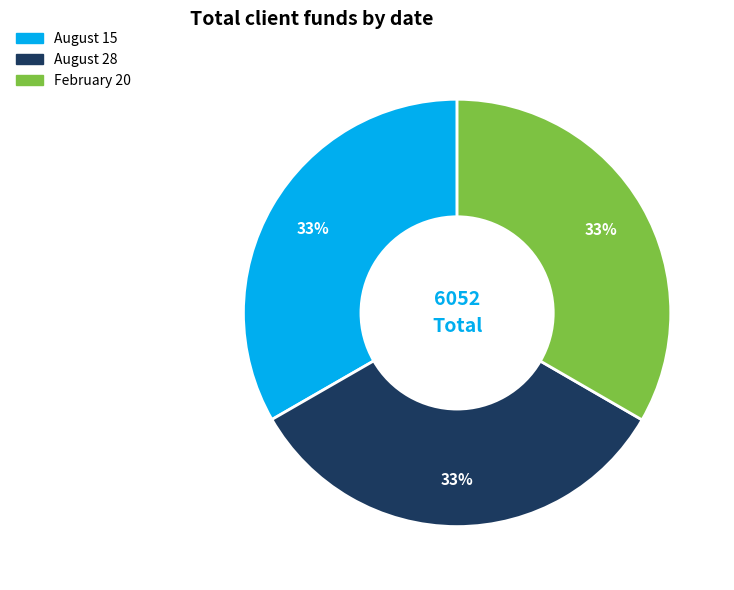

Approximately how many times larger is the value at August 15 compared to February 20?

1.0